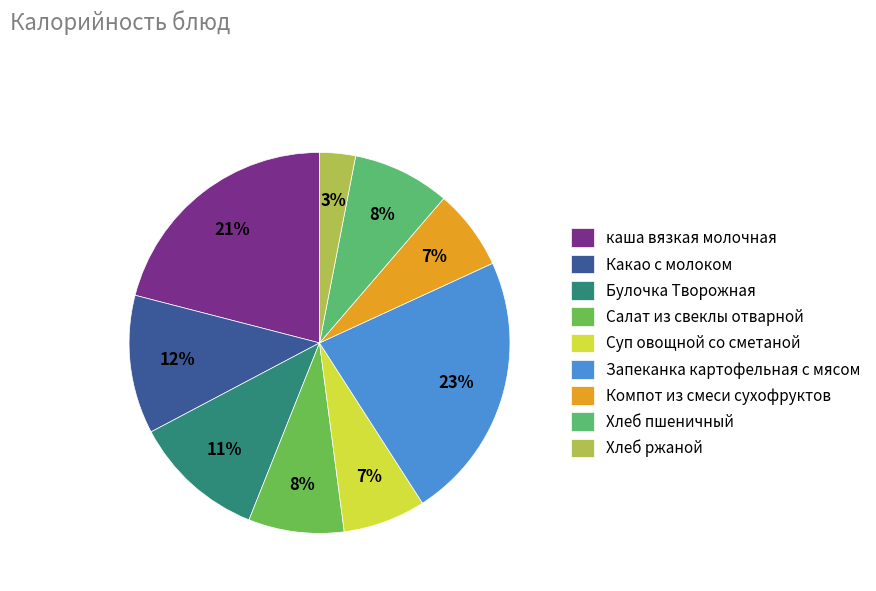

Does Хлеб пшеничный account for over 50% of the chart?

No